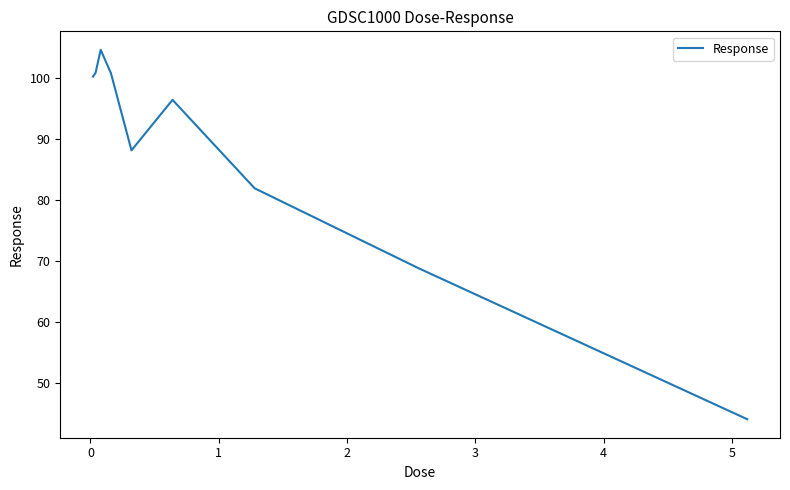

Does the chart display data point markers on the line(s)?

No